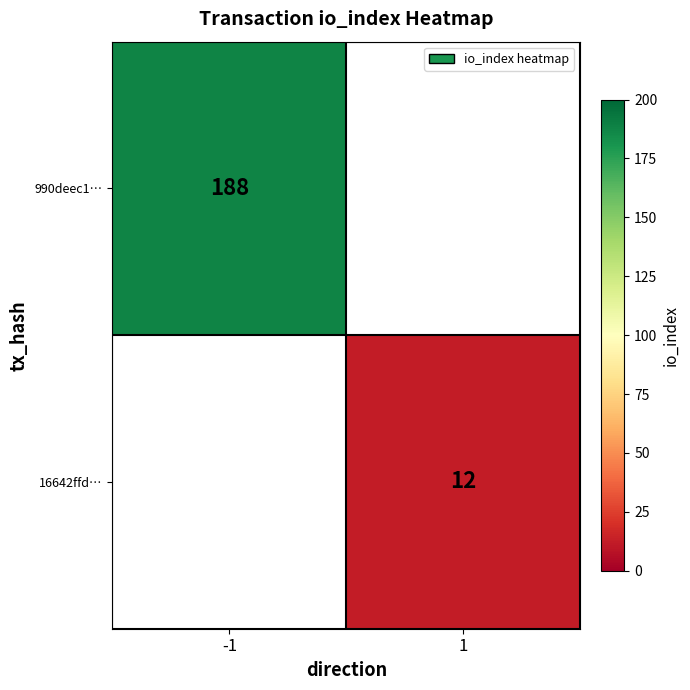

At which category does the chart reach its minimum across all series?

1